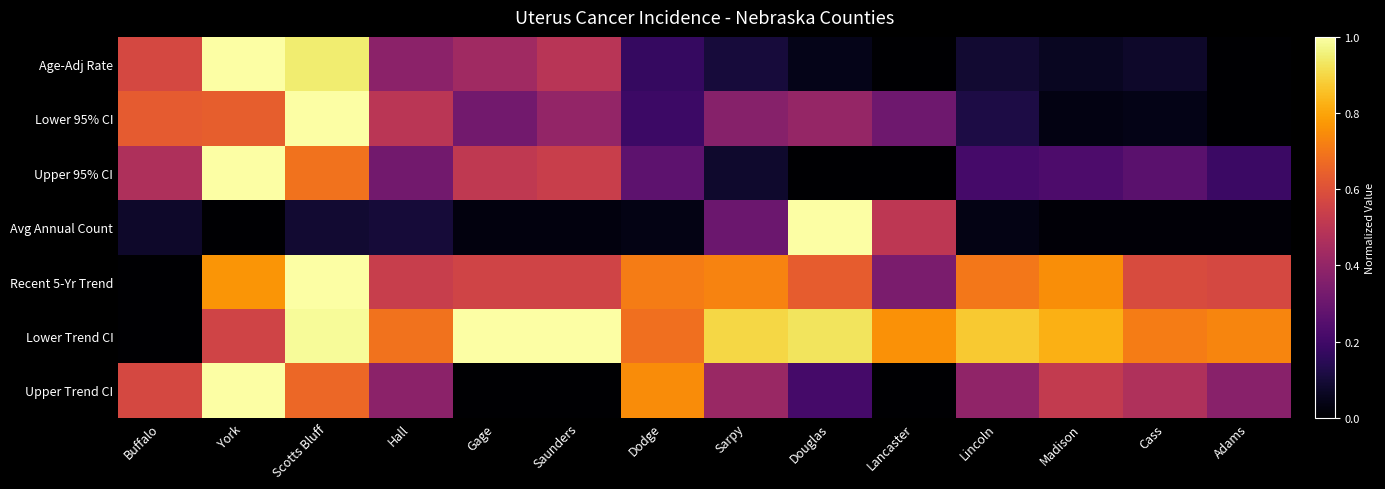

At which category is the sum across all series the highest?

Scotts Bluff